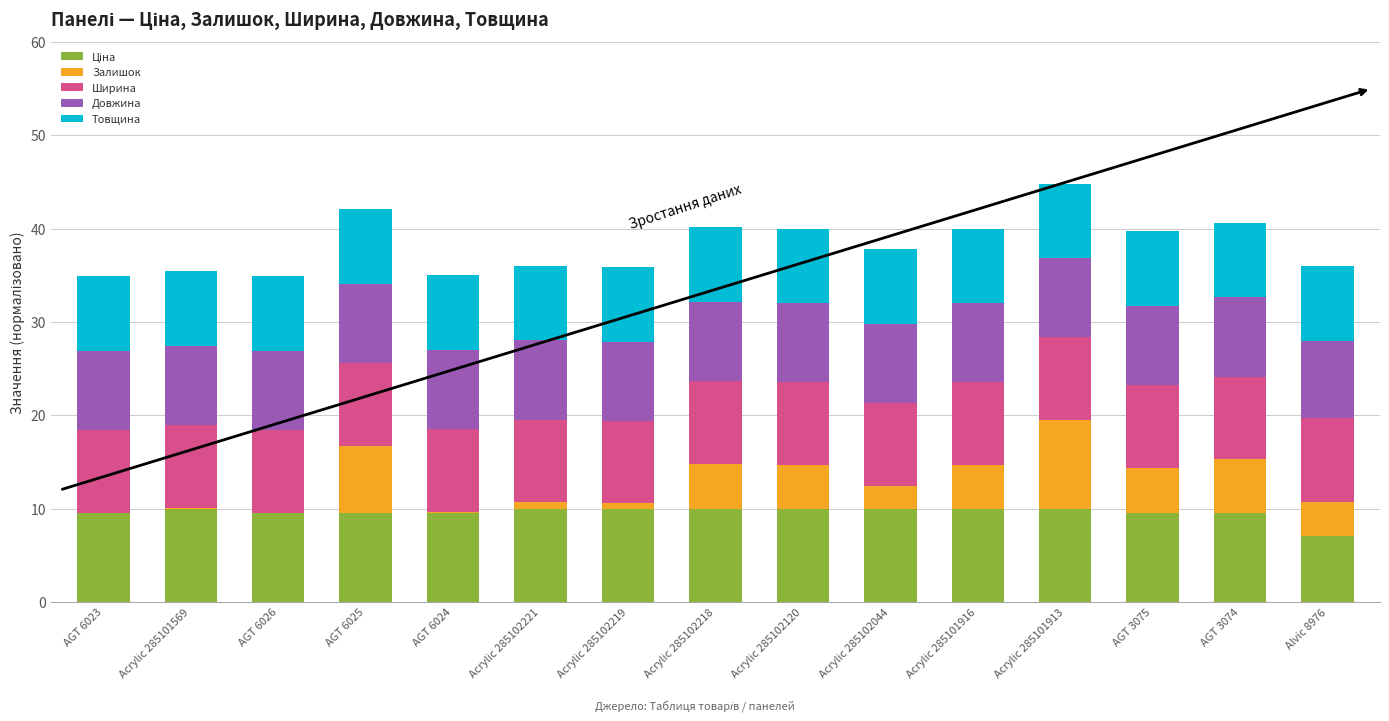

What is the total value across all series at AGT 6023?

34.9